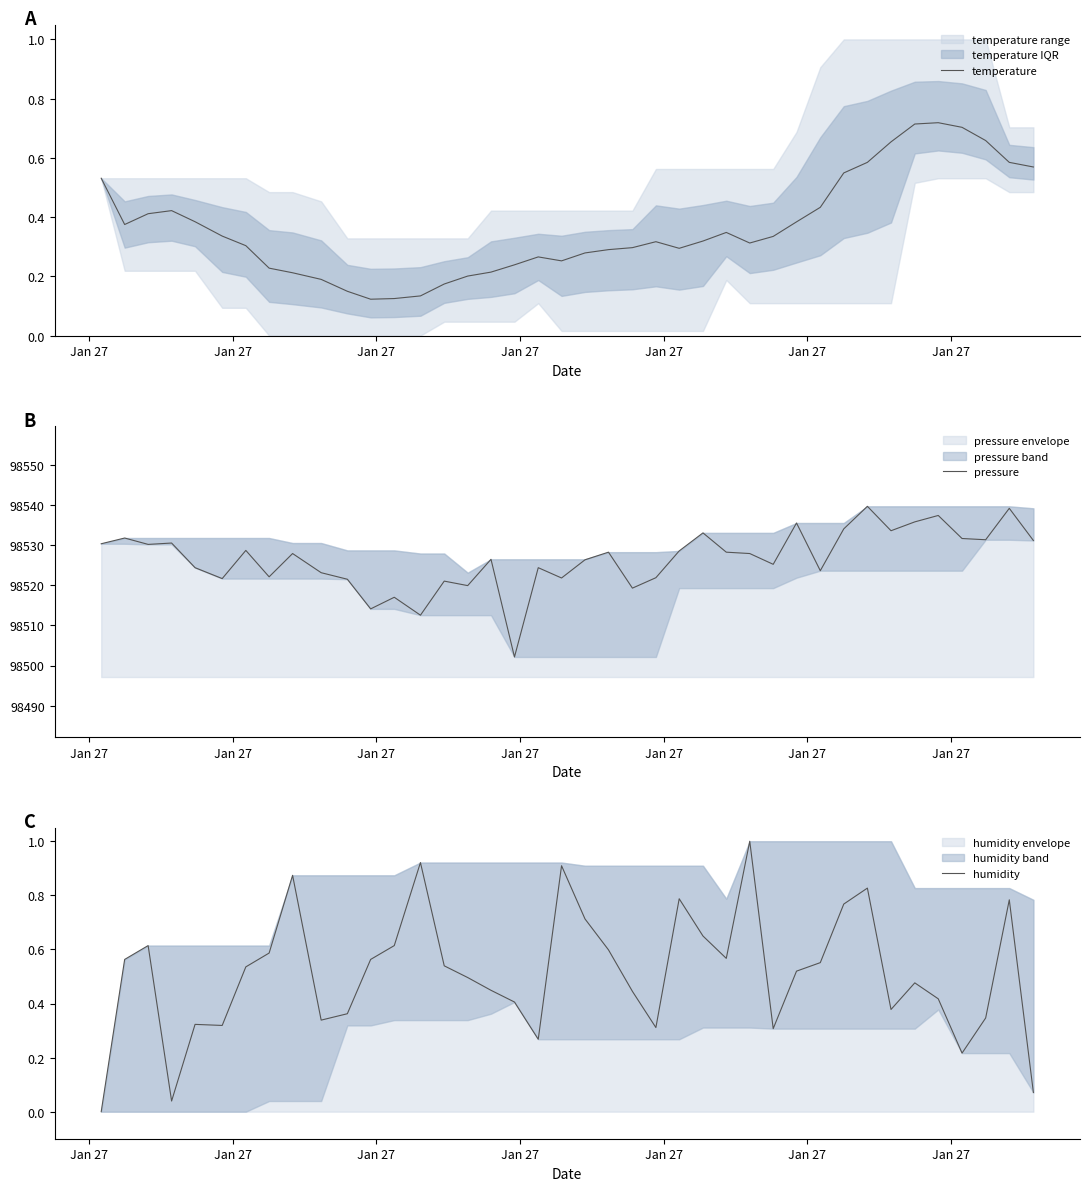

Reading left to right, what are all the values shown in this chart?

temperature: 0.5	0.4	0.4	0.4	0.4	0.3	0.3	0.2	0.2	0.2	0.1	0.1	0.1	0.1	0.2	0.2	0.2	0.2	0.3	0.3	0.3	0.3	0.3	0.3	0.3	0.3	0.3	0.3	0.3	0.4	0.4	0.5	0.6	0.7	0.7	0.7	0.7	0.7	0.6	0.6
pressure: 98530.4	98531.8	98530.2	98530.6	98524.4	98521.7	98528.7	98522.1	98527.9	98523.2	98521.5	98514.1	98517.0	98512.6	98521.1	98519.9	98526.5	98502.1	98524.4	98521.8	98526.4	98528.3	98519.3	98521.9	98528.6	98533.1	98528.3	98527.9	98525.2	98535.6	98523.7	98534.1	98539.7	98533.6	98535.8	98537.4	98531.7	98531.4	98539.2	98531.2
humidity: 0.0	0.6	0.6	0.0	0.3	0.3	0.5	0.6	0.9	0.3	0.4	0.6	0.6	0.9	0.5	0.5	0.4	0.4	0.3	0.9	0.7	0.6	0.4	0.3	0.8	0.6	0.6	1.0	0.3	0.5	0.6	0.8	0.8	0.4	0.5	0.4	0.2	0.3	0.8	0.1